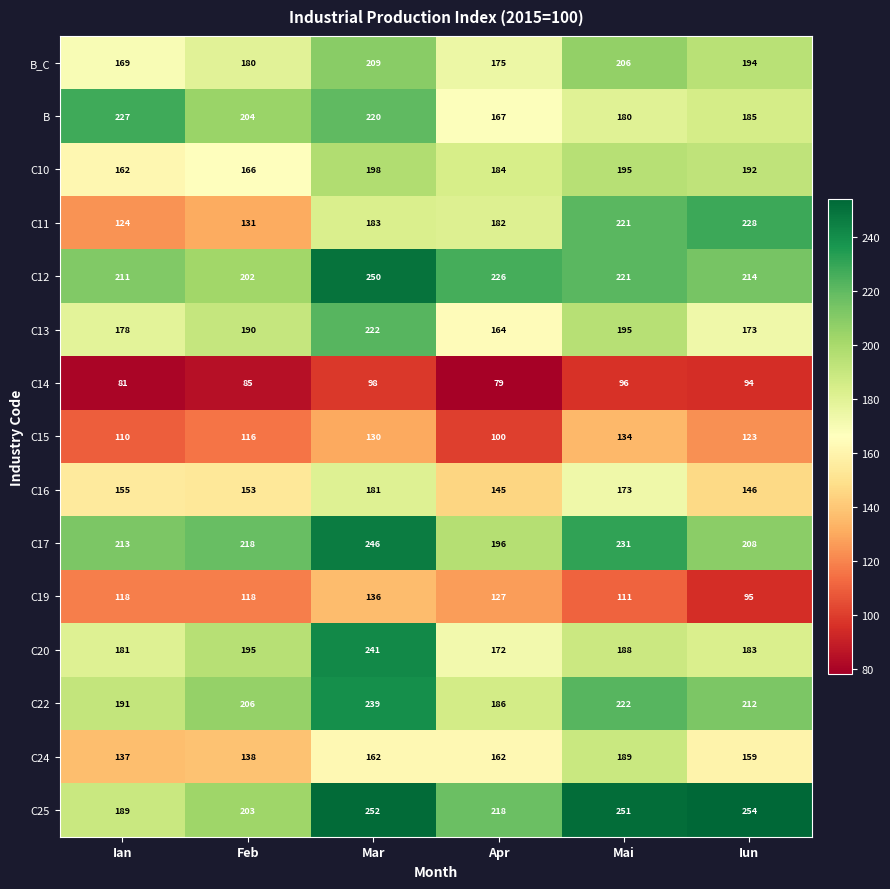

What is the difference between the highest and lowest values at Feb?

133